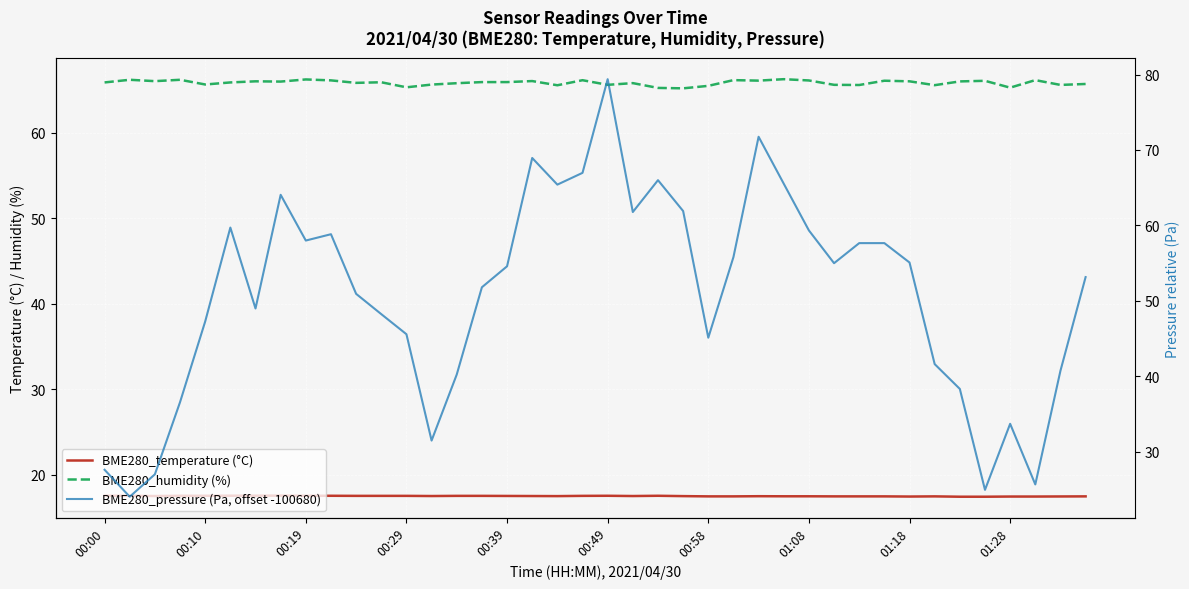

What is the average value of the BME280_humidity (%) series?

65.8